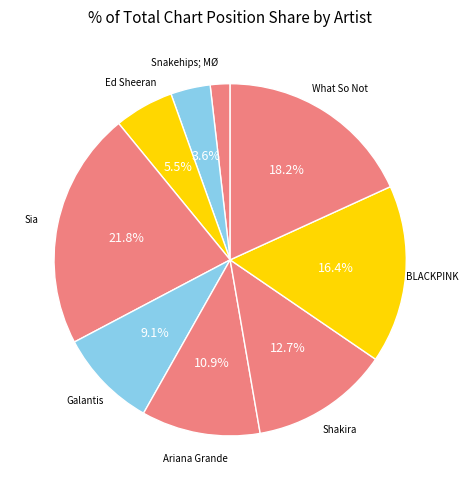

How many segments does this pie chart have?

9